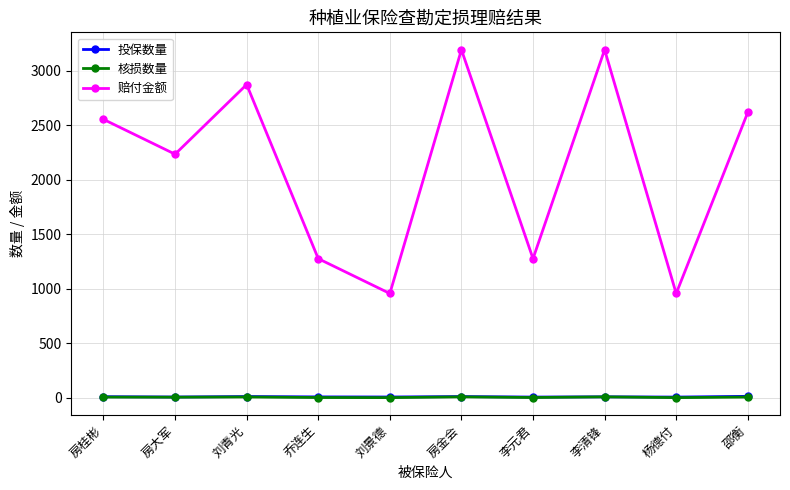

Where is the first local minimum for 赔付金额?

房大军